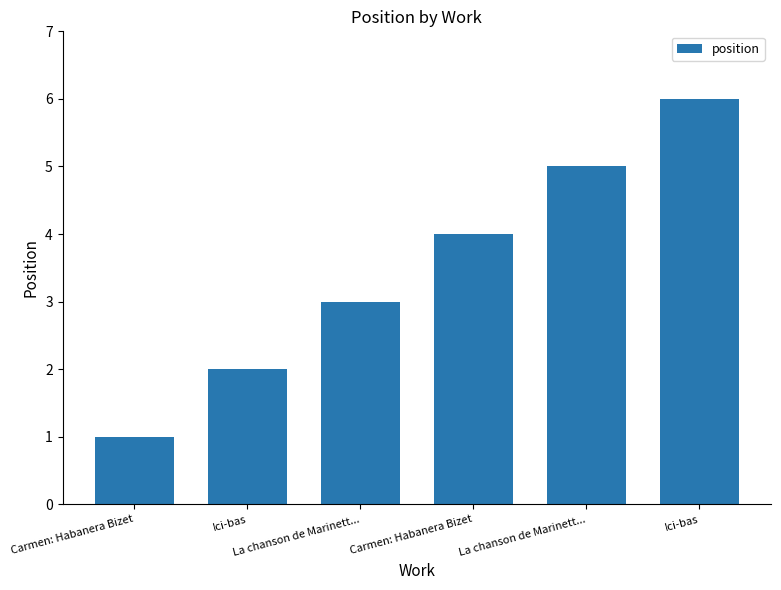

Rank the categories by value from highest to lowest.

Ici-bas, La chanson de Marinett..., Carmen: Habanera Bizet, La chanson de Marinett..., Ici-bas, Carmen: Habanera Bizet